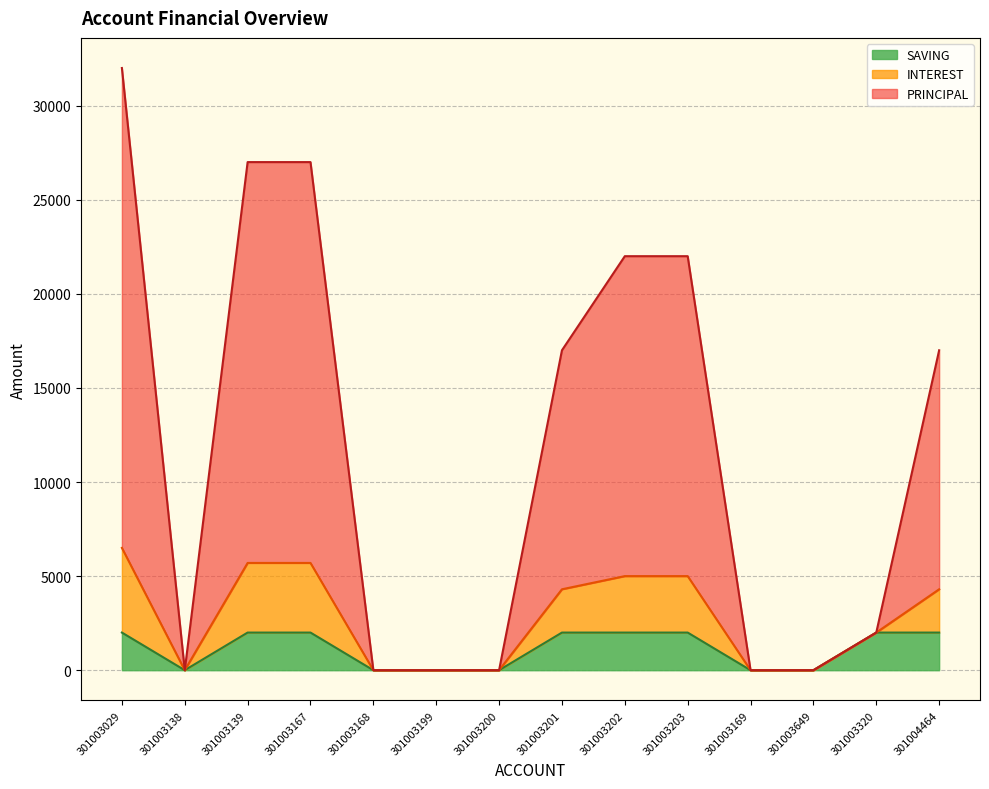

What is the value of the PRINCIPAL point at the 14th from the left?

17000